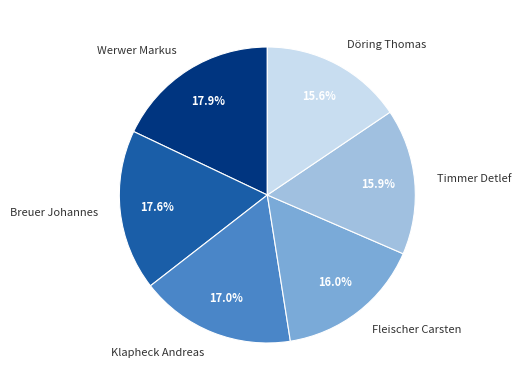

To the nearest percent, what portion does Werwer Markus represent?

18%